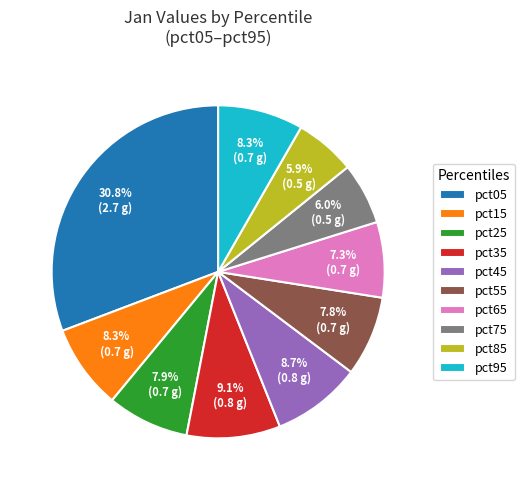

Which slice is the largest?

pct05